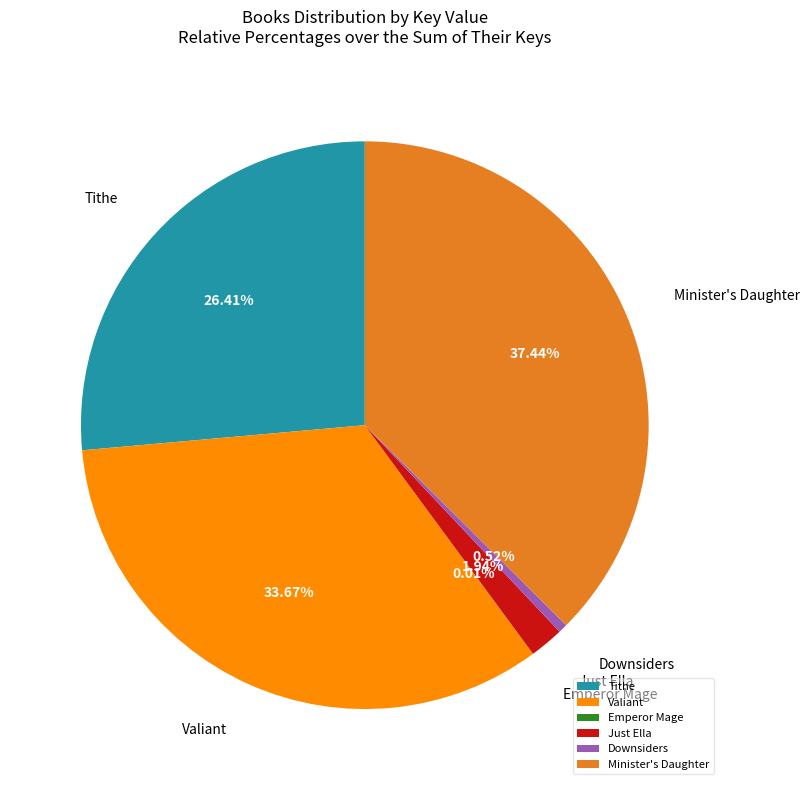

What percentage is the Just Ella slice, to the nearest percent?

2%